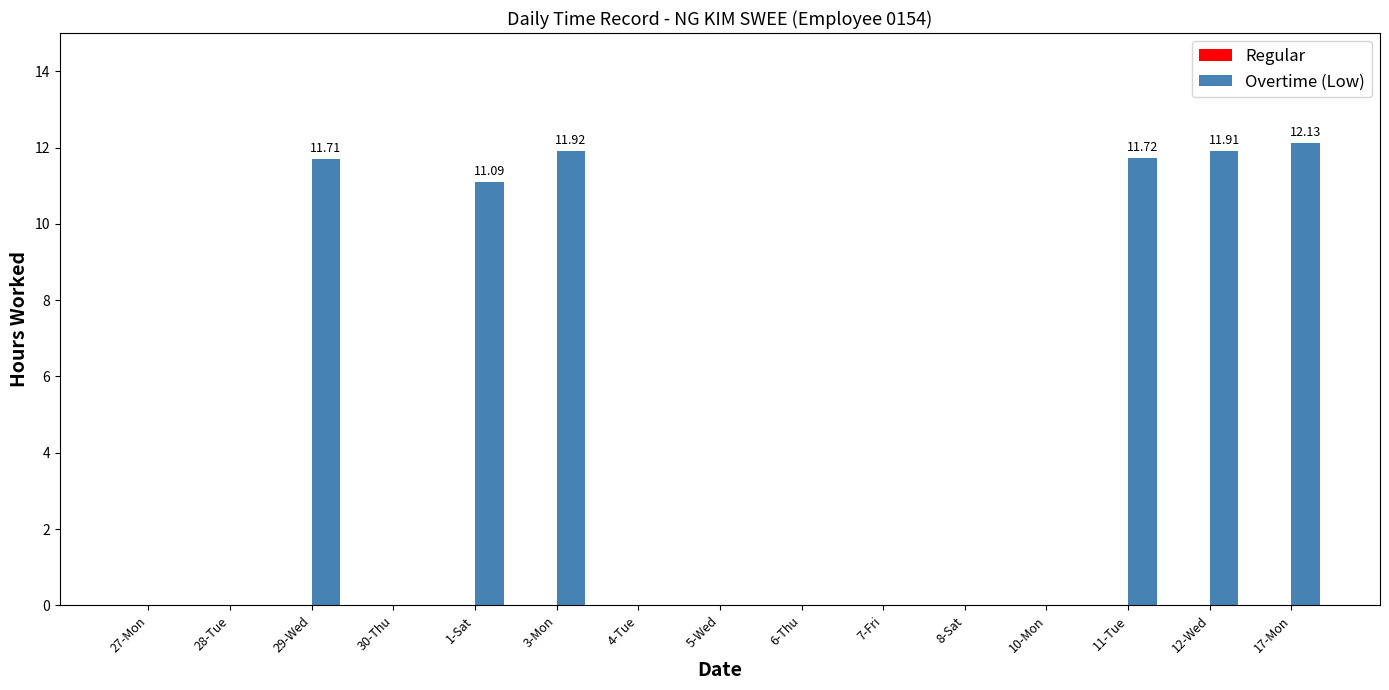

What is the sum of all values?

70.5